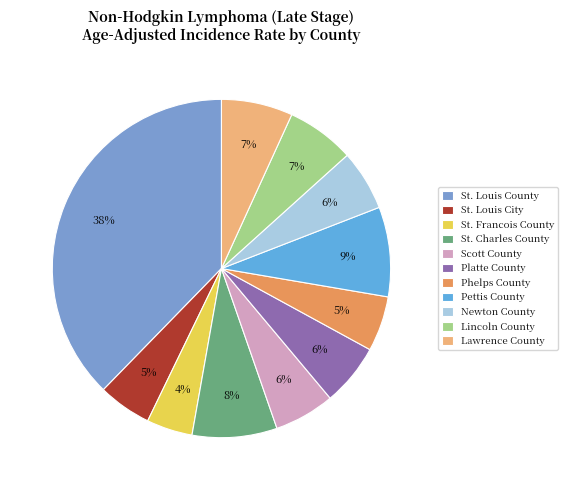

Does any single category account for the majority?

No